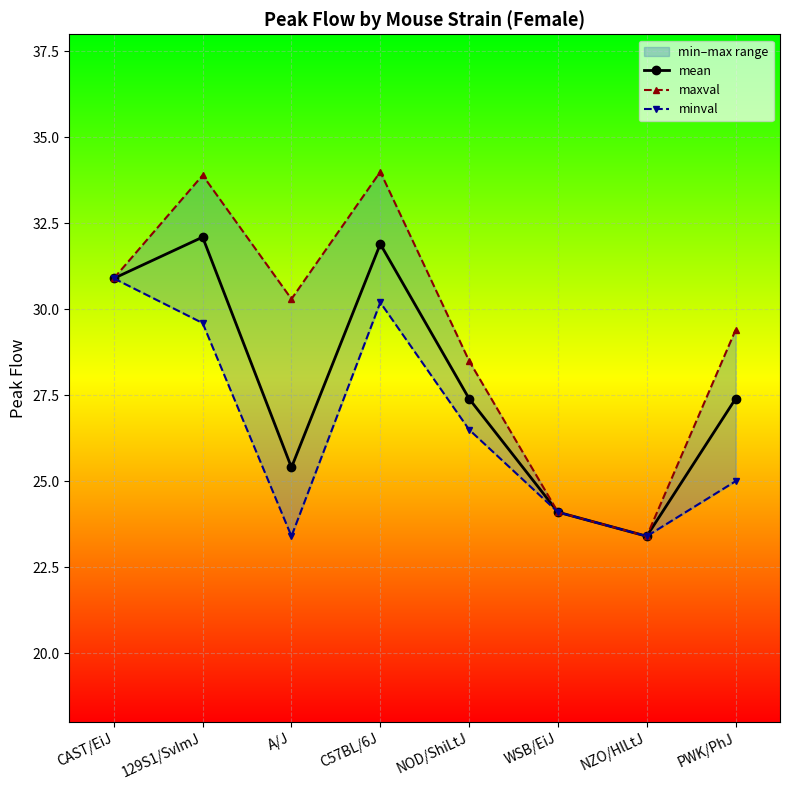

Which category has the highest value across all series?

C57BL/6J